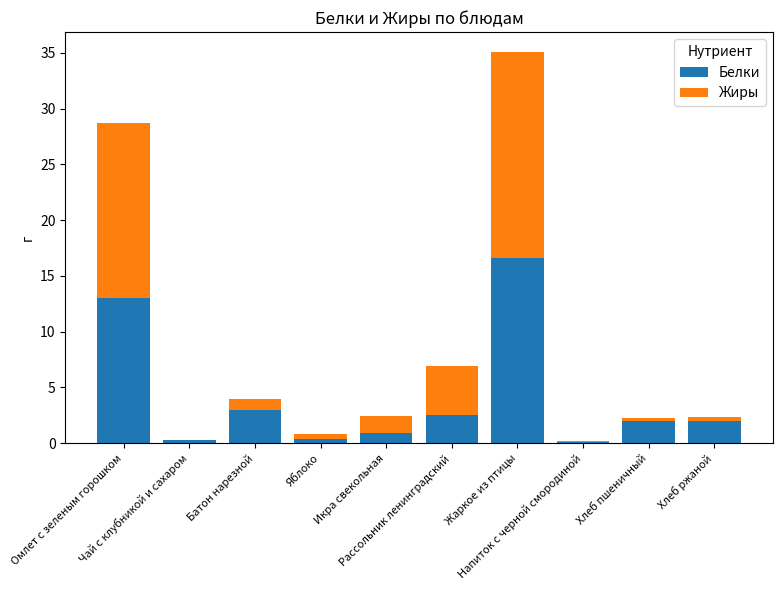

The Белки series shows 2.6 at Рассольник ленинградский. True or false?

True